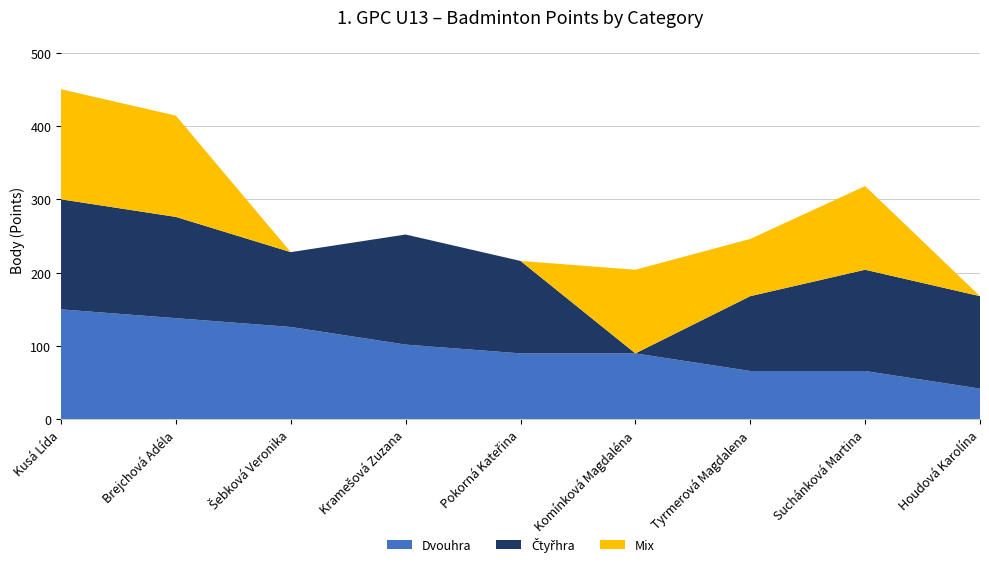

Reading left to right, list all the values displayed in this chart.

Dvouhra Body: Kusá Lída=150	Brejchová Adéla=138	Šebková Veronika=126	Kramešová Zuzana=102	Pokorná Kateřina=90	Komínková Magdaléna=90	Tyrmerová Magdalena=66	Suchánková Martina=66	Houdová Karolína=42
Čtyřhra Body: Kusá Lída=150	Brejchová Adéla=138	Šebková Veronika=102	Kramešová Zuzana=150	Pokorná Kateřina=126	Komínková Magdaléna=0	Tyrmerová Magdalena=102	Suchánková Martina=138	Houdová Karolína=126
Mix Body: Kusá Lída=150	Brejchová Adéla=138	Šebková Veronika=0	Kramešová Zuzana=0	Pokorná Kateřina=0	Komínková Magdaléna=114	Tyrmerová Magdalena=78	Suchánková Martina=114	Houdová Karolína=0